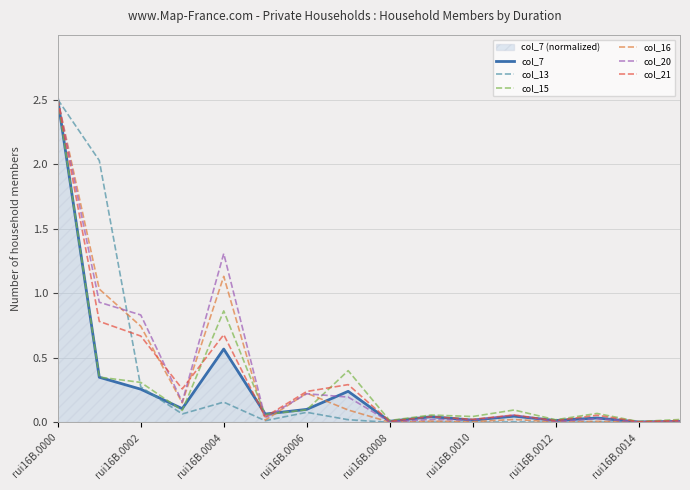

How many distinct data groups are displayed?

6